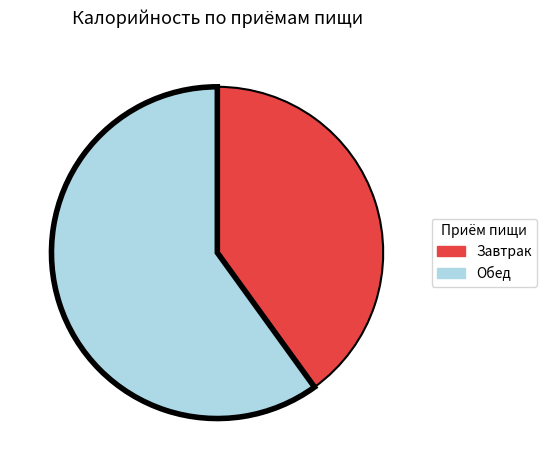

Which category accounts for the majority?

Обед